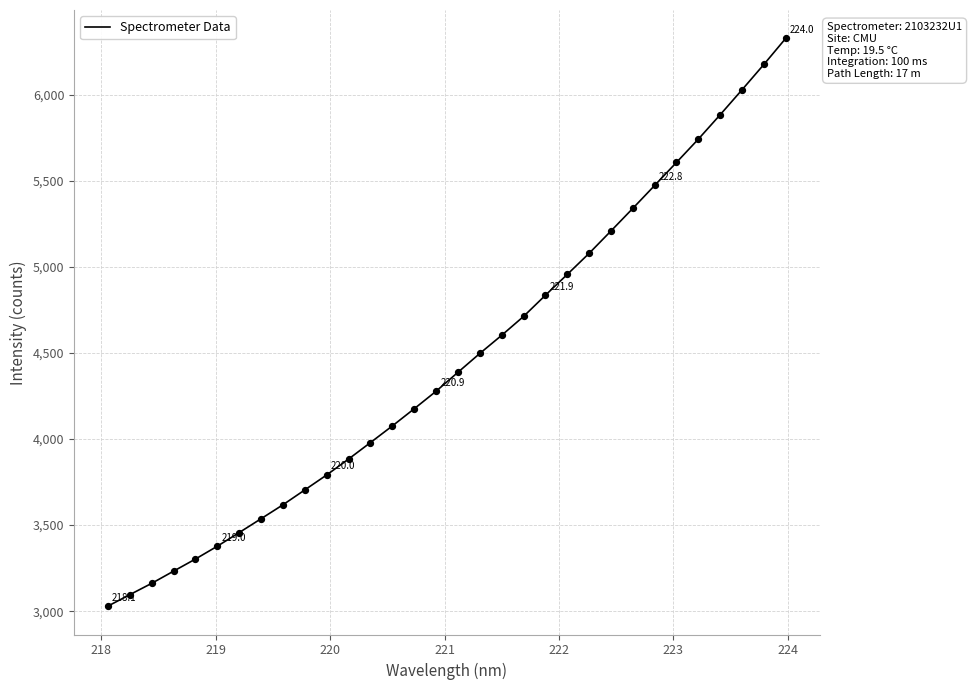

What is the difference between the maximum and minimum values?

3296.5